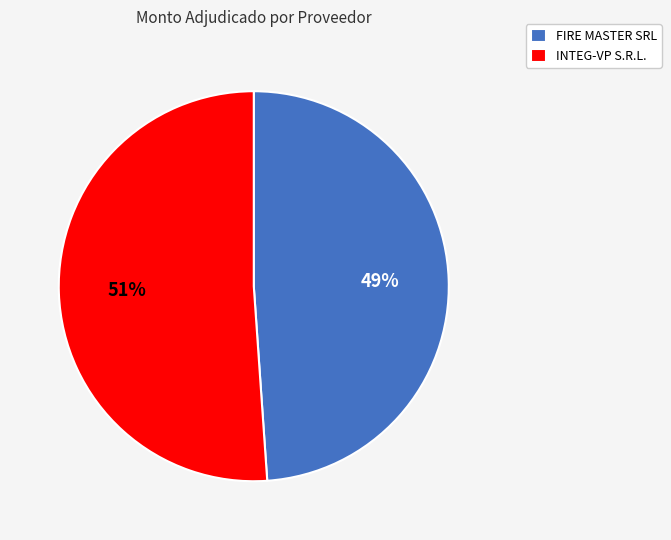

To the nearest percent, what is the difference between the FIRE MASTER SRL and INTEG-VP S.R.L. slice percentages?

2%